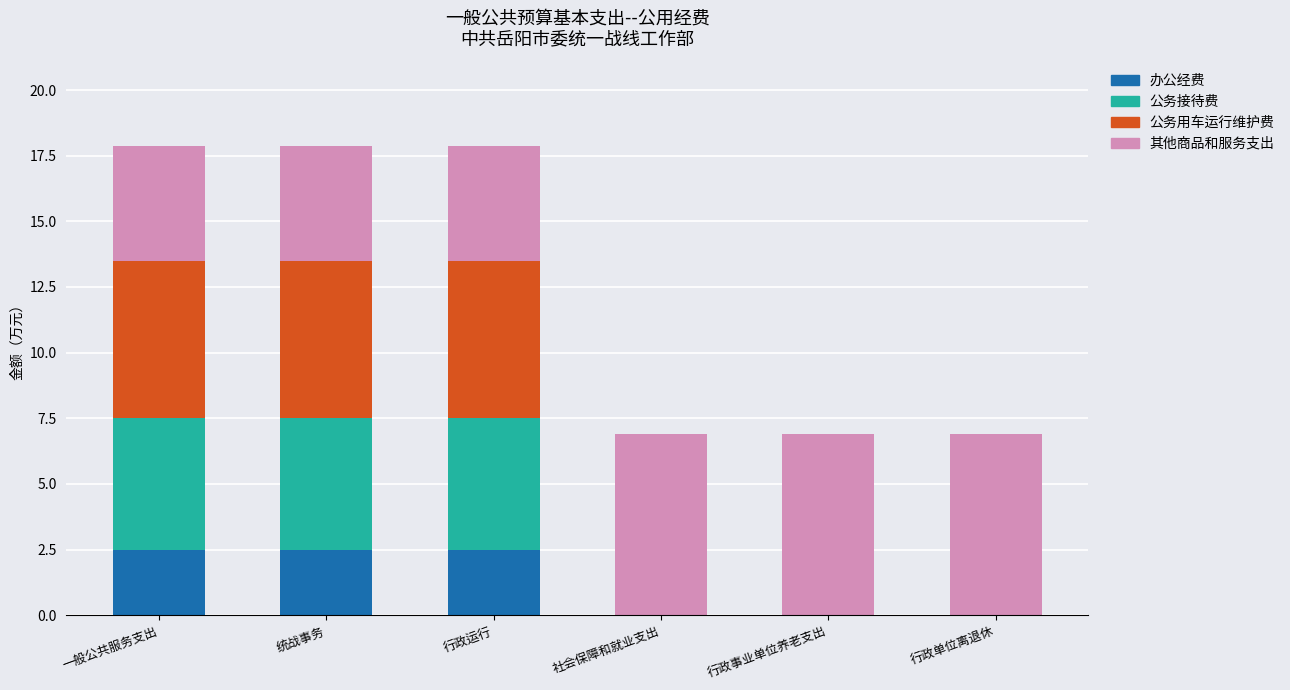

What is the total value across all series at 社会保障和就业支出?

6.9